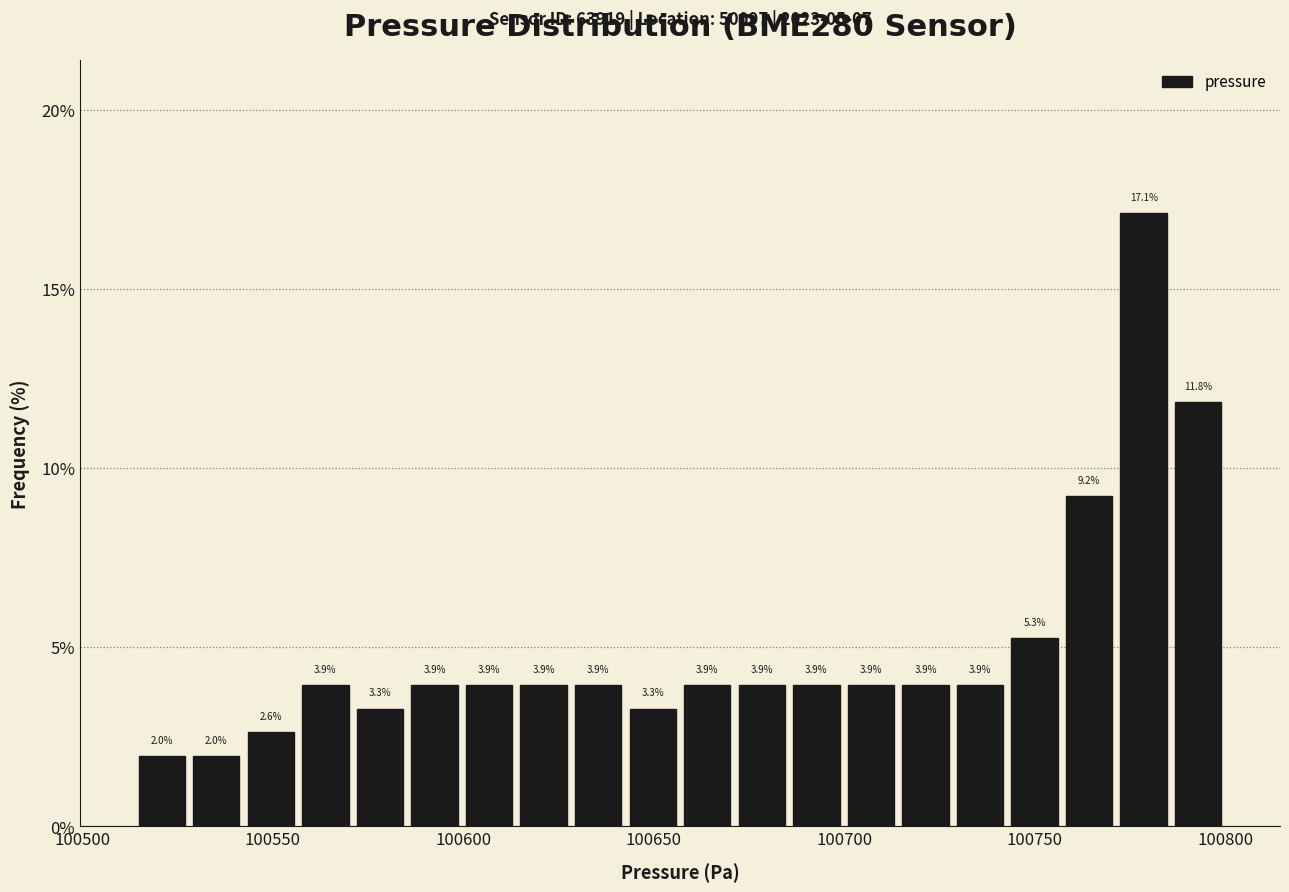

Read against the x-axis, roughly where is the centre of the tallest bar?

100780